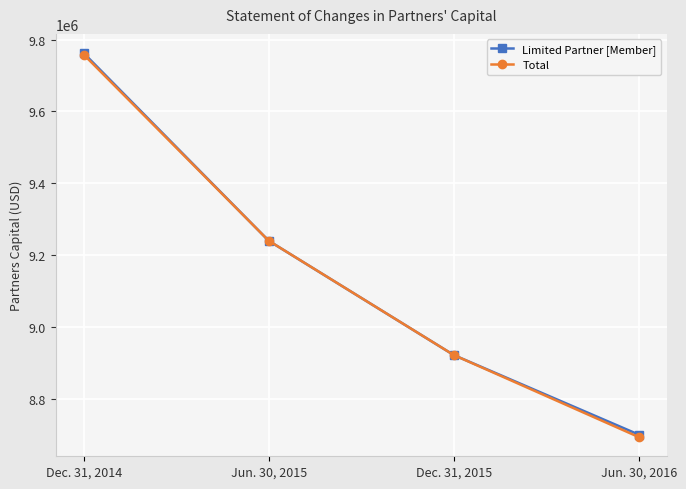

At how many categories does at least one series exceed 9385105?

1